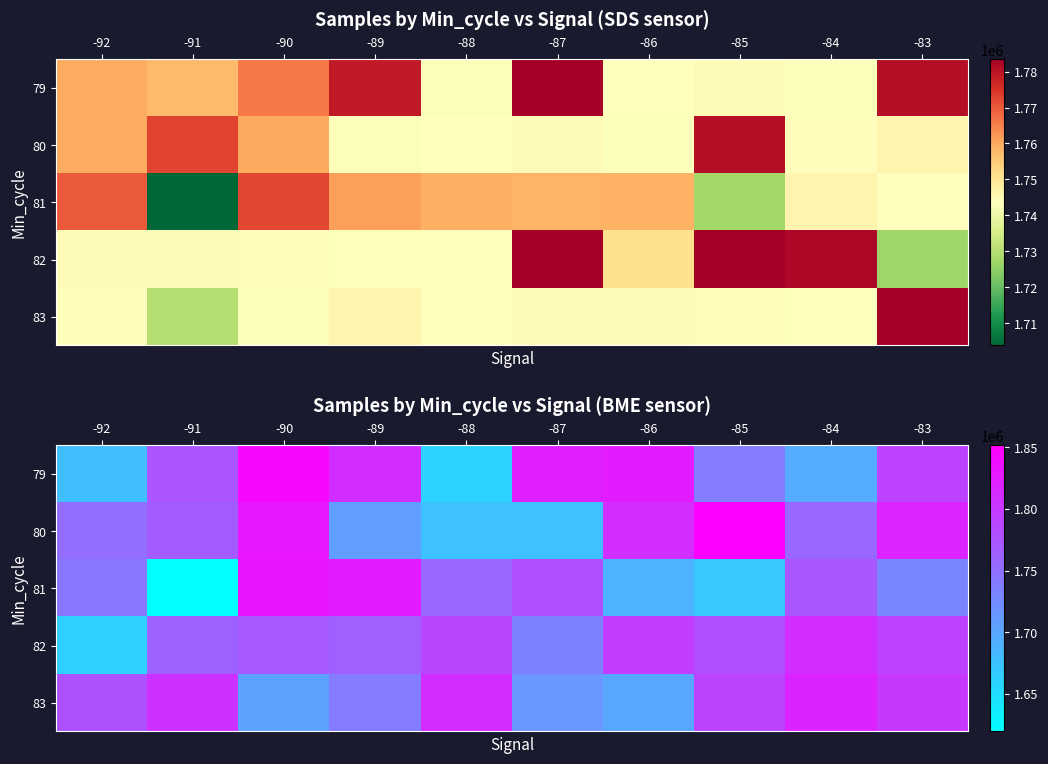

At which category is the sum across all series the highest?

-90